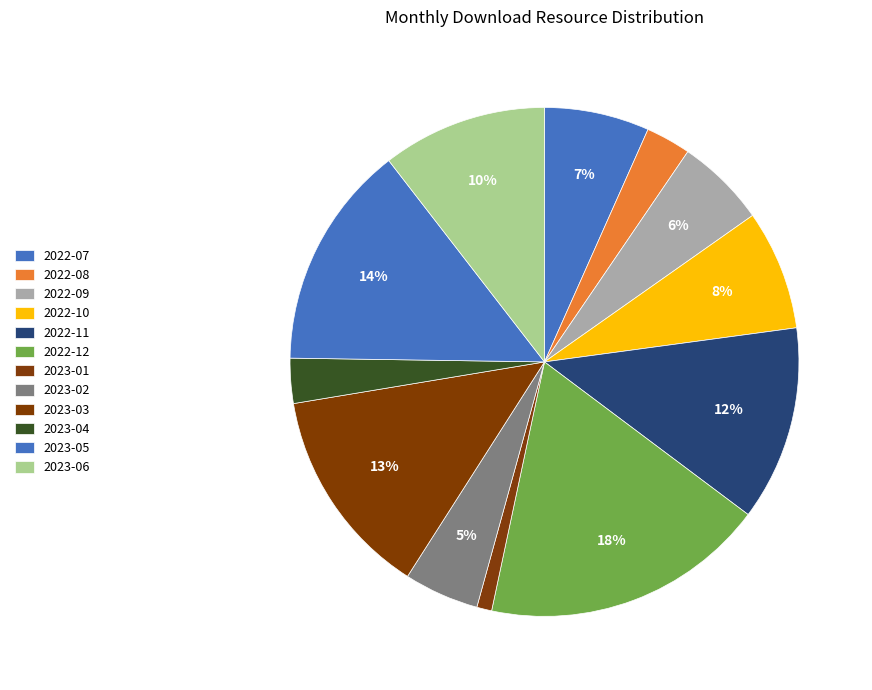

To the nearest percent, what percentage of the pie is 2022-07?

7%